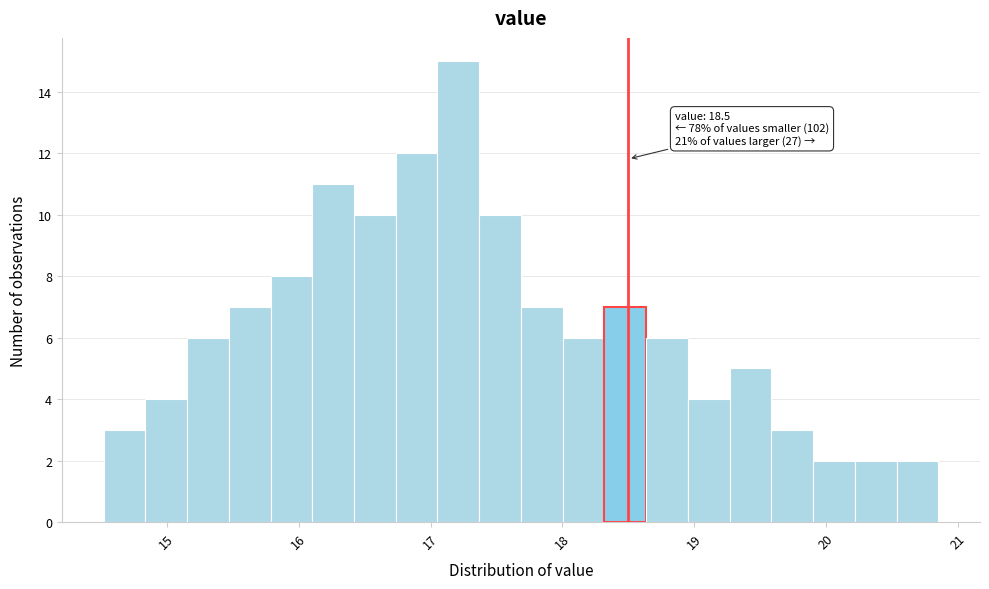

Read against the x-axis, roughly where is the centre of the tallest bar?

17.2